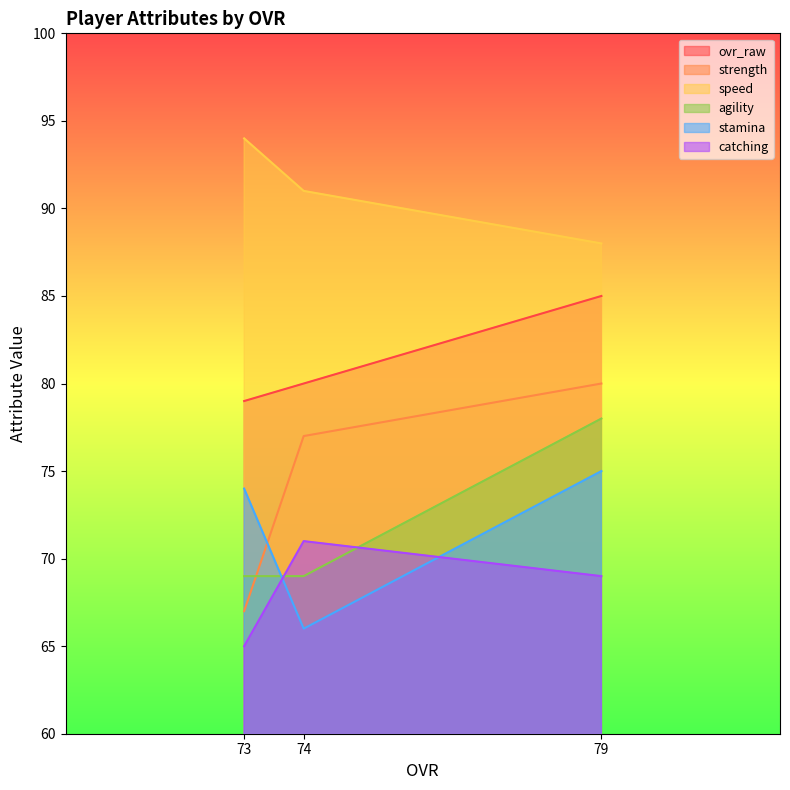

What is the minimum value for strength?

67